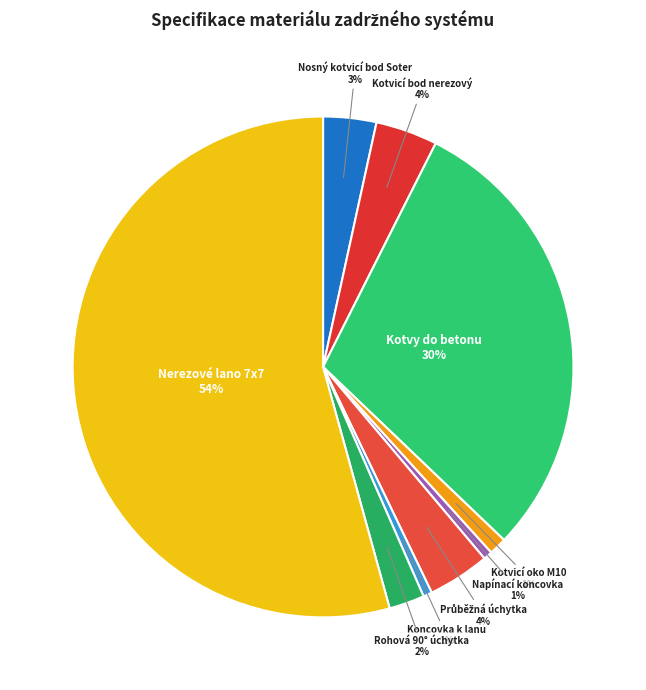

The Koncovka k lanu slice represents 1% of the pie. True or false?

True